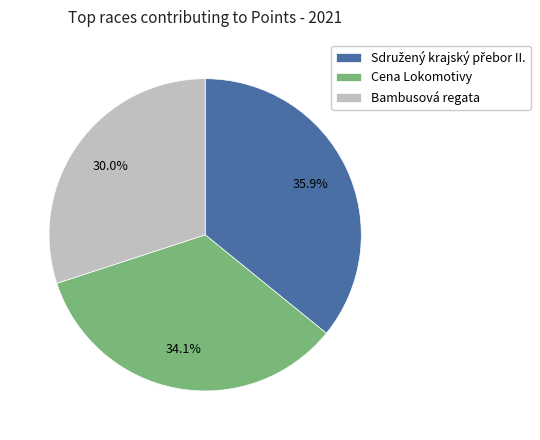

Is there any slice that represents more than half of the pie?

No